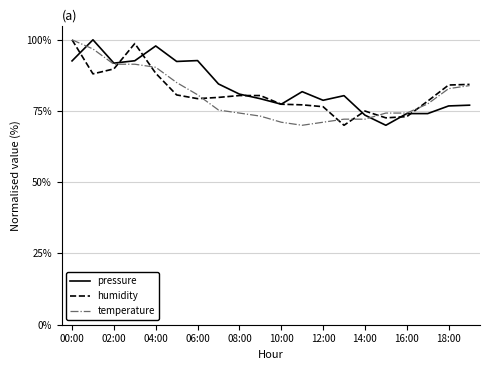

What is the lowest value of the temperature series?

70.0